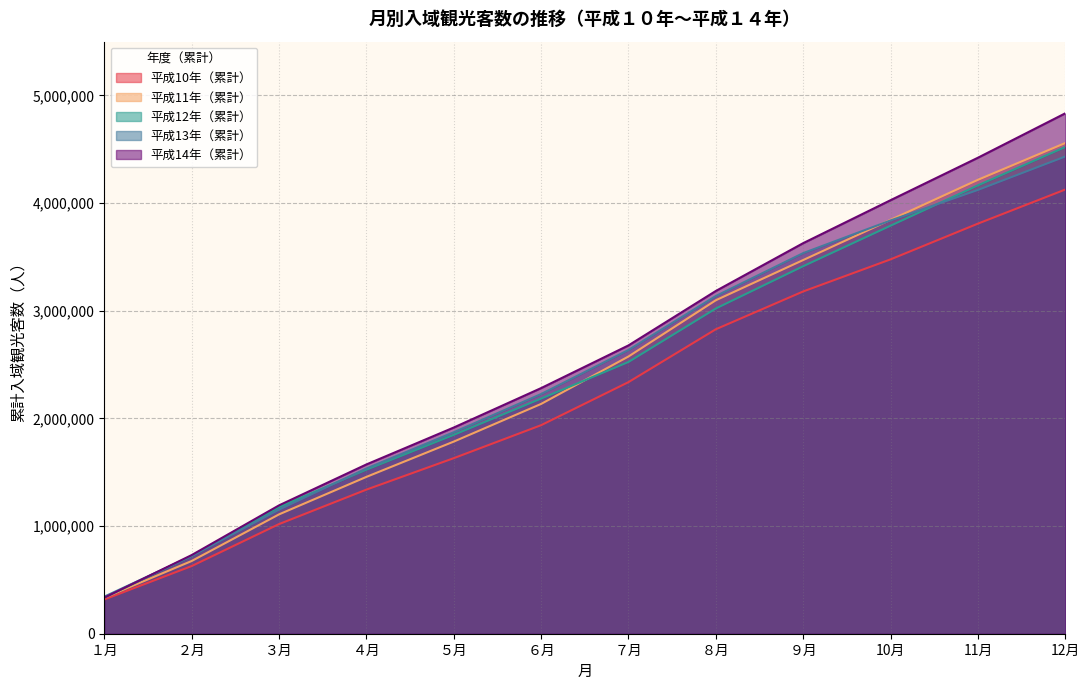

At how many categories does at least one series exceed 3965578?

3